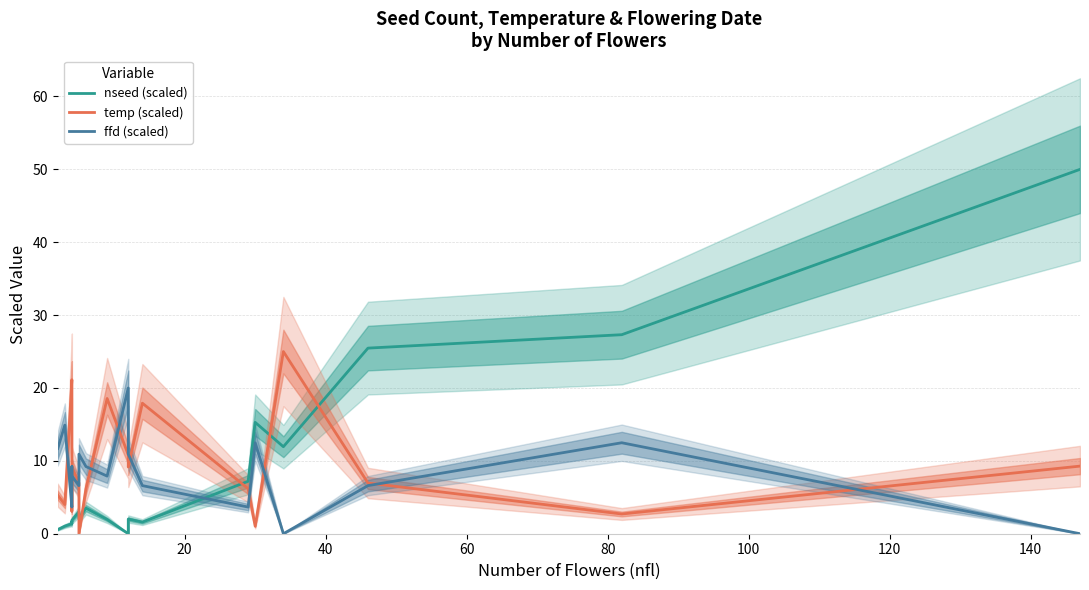

True or false: temp (scaled) and nseed (scaled) cross at least once.

True